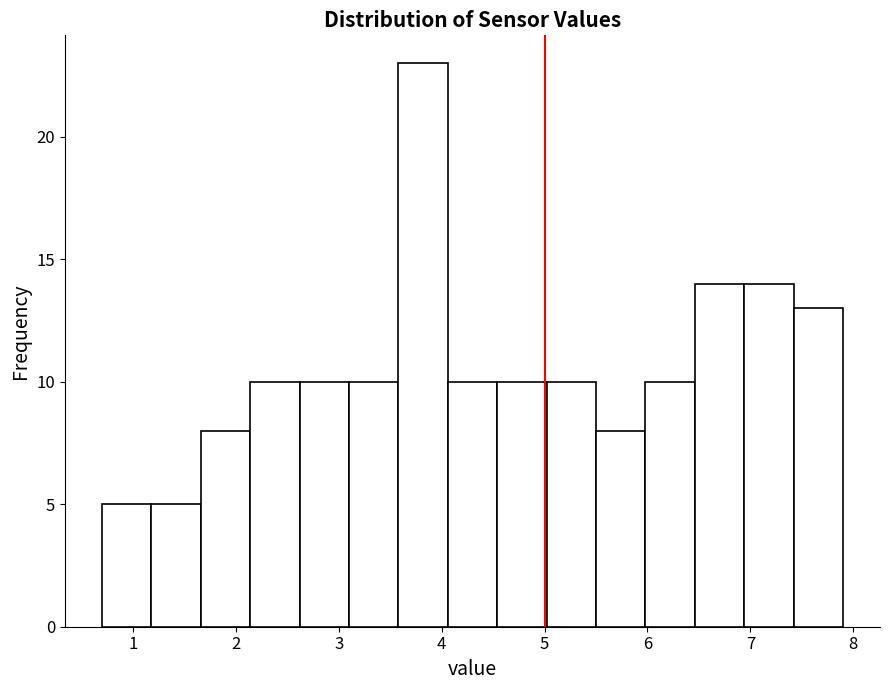

Reading left to right, list every bar in this chart as the range it spans on the x-axis followed by its height. Neither the bar edges nor the heights are printed on the chart, so give them approximately, as read against the axes.

0.70 to 1.18: 5
1.18 to 1.66: 5
1.66 to 2.14: 8
2.14 to 2.62: 10
2.62 to 3.10: 10
3.10 to 3.58: 10
3.58 to 4.06: 23
4.06 to 4.54: 10
4.54 to 5.02: 10
5.02 to 5.50: 10
5.50 to 5.98: 8
5.98 to 6.46: 10
6.46 to 6.94: 14
6.94 to 7.42: 14
7.42 to 7.90: 13